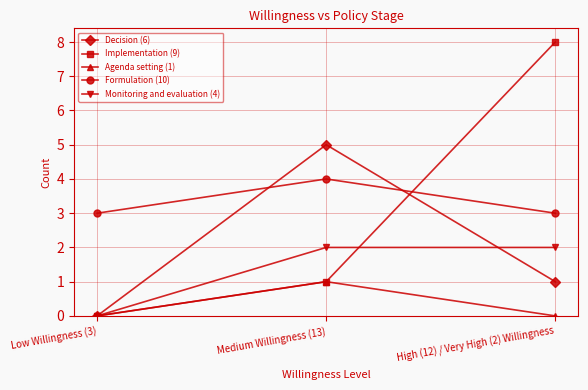

Is the value of Formulation (10) at Medium Willingness (13) greater than the value of Monitoring and evaluation (4) at Medium Willingness (13)?

Yes